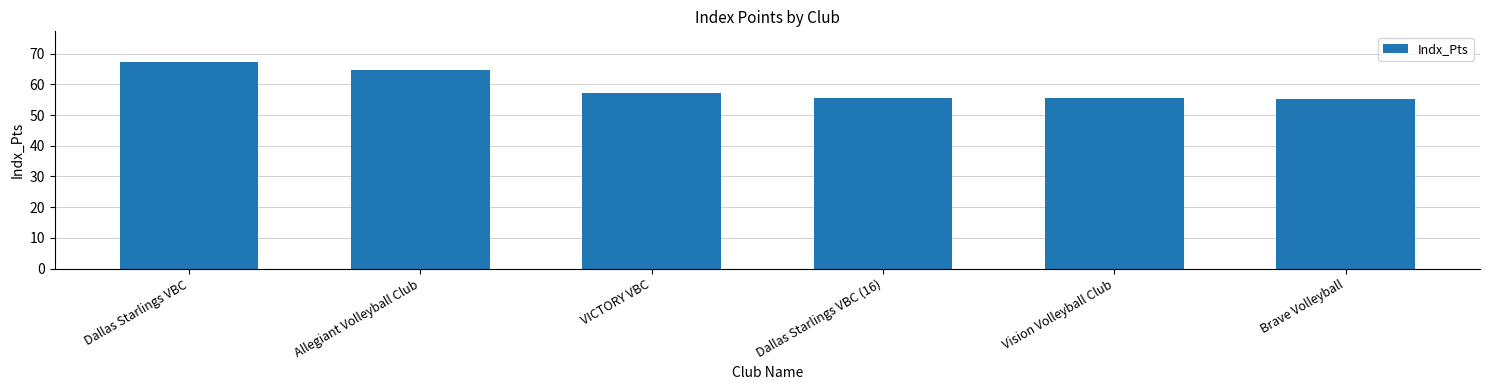

What is the change in value from Dallas Starlings VBC to Brave Volleyball?

-11.8